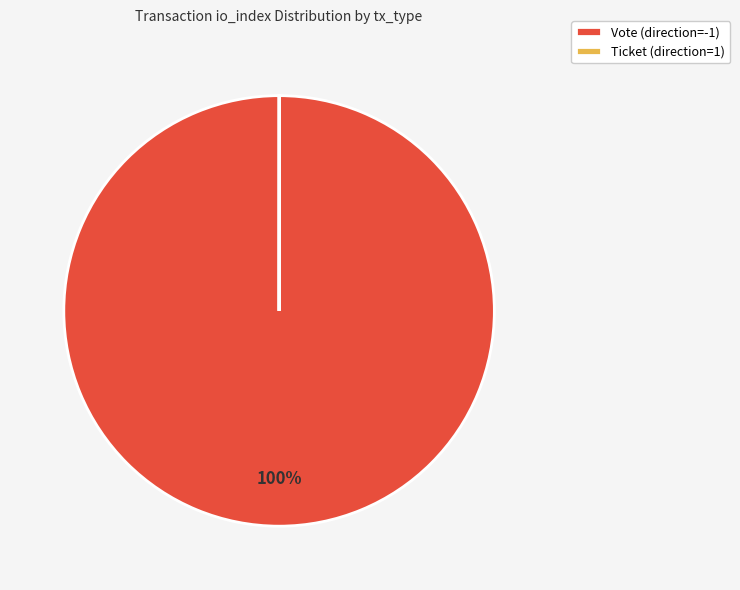

To the nearest percent, what percentage of the pie is Vote (direction=-1)?

100%